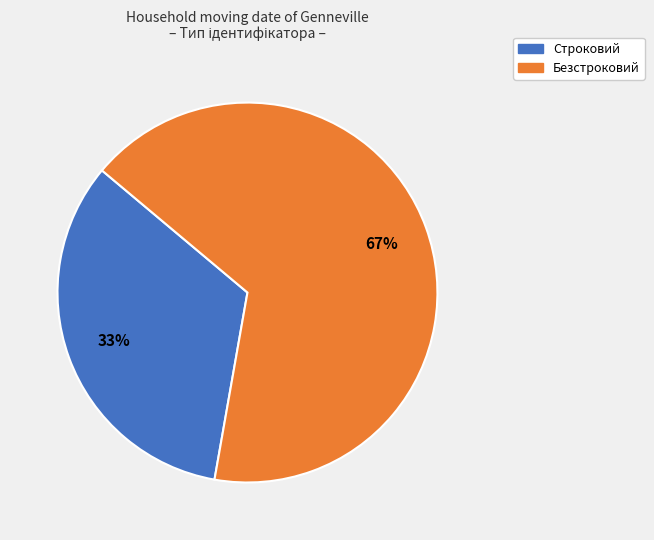

Combined, do Строковий and Безстроковий account for over 50%?

Yes